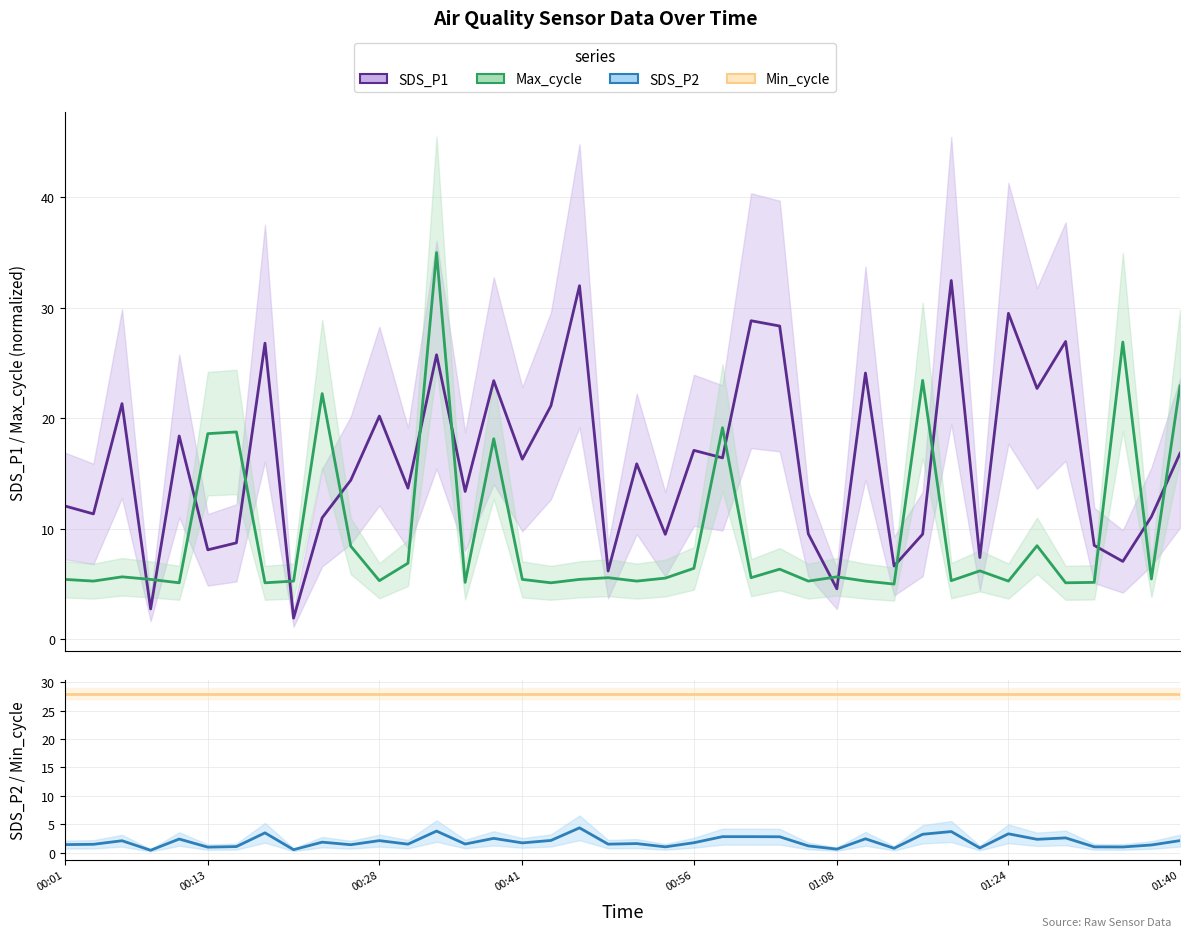

Does the chart display data point markers on the line(s)?

No